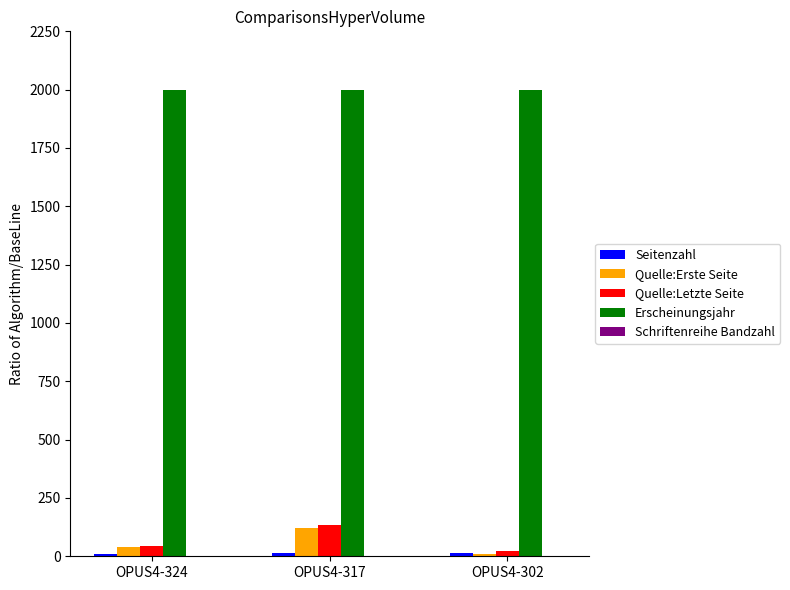

True or false: Erscheinungsjahr has a value of 960 at OPUS4-302.

False